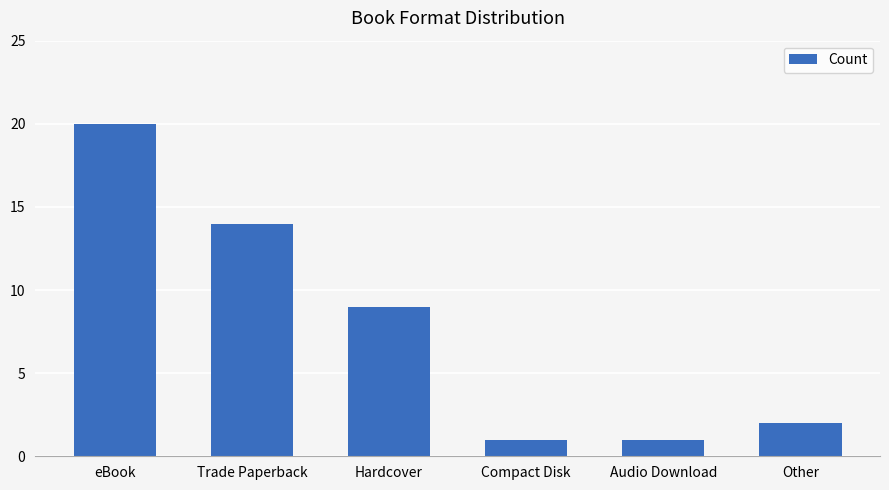

Reading left to right, transcribe all the data shown in this chart.

eBook=20	Trade Paperback=14	Hardcover=9	Compact Disk=1	Audio Download=1	Other=2